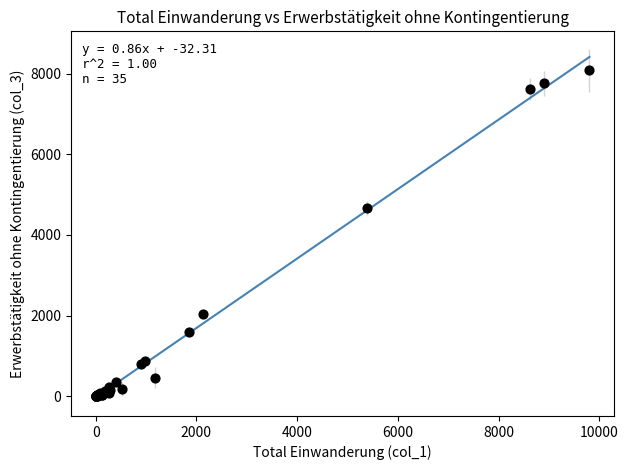

What Y value in the scatter plot is closest to 4038?

4656